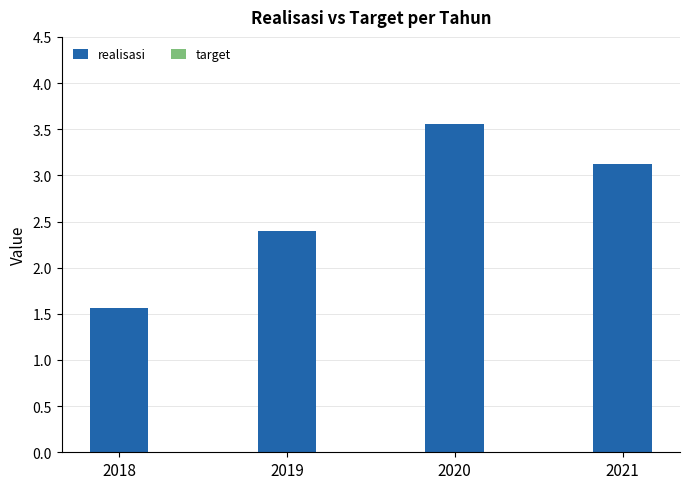

Rank the categories by value from lowest to highest.

2018, 2019, 2021, 2020